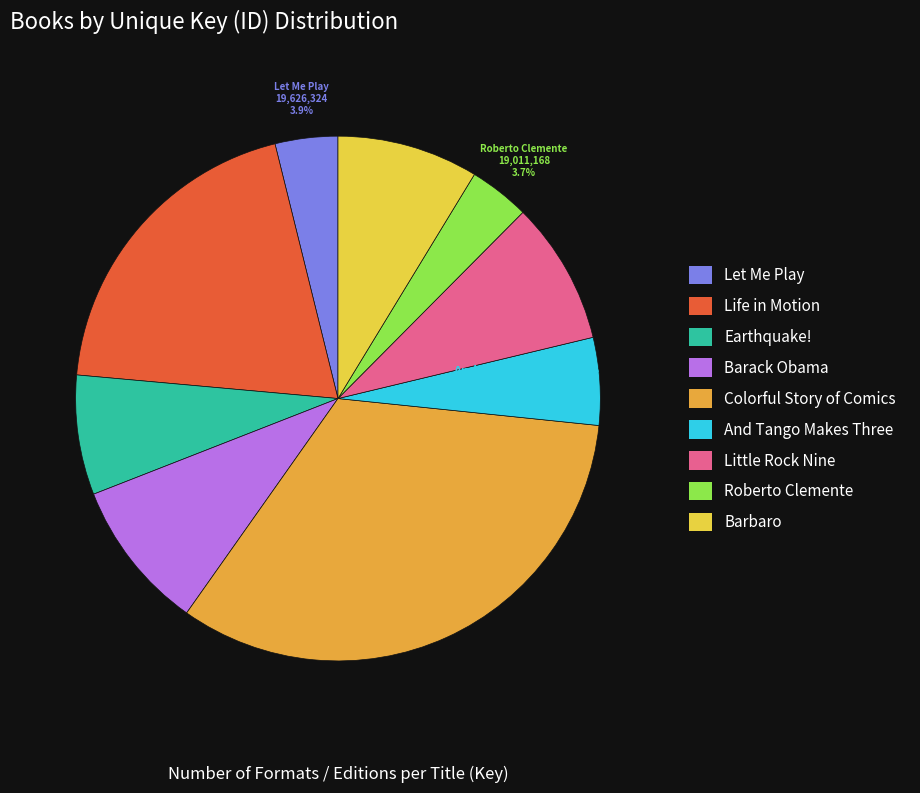

What is the largest slice in the pie chart?

Colorful Story of Comics